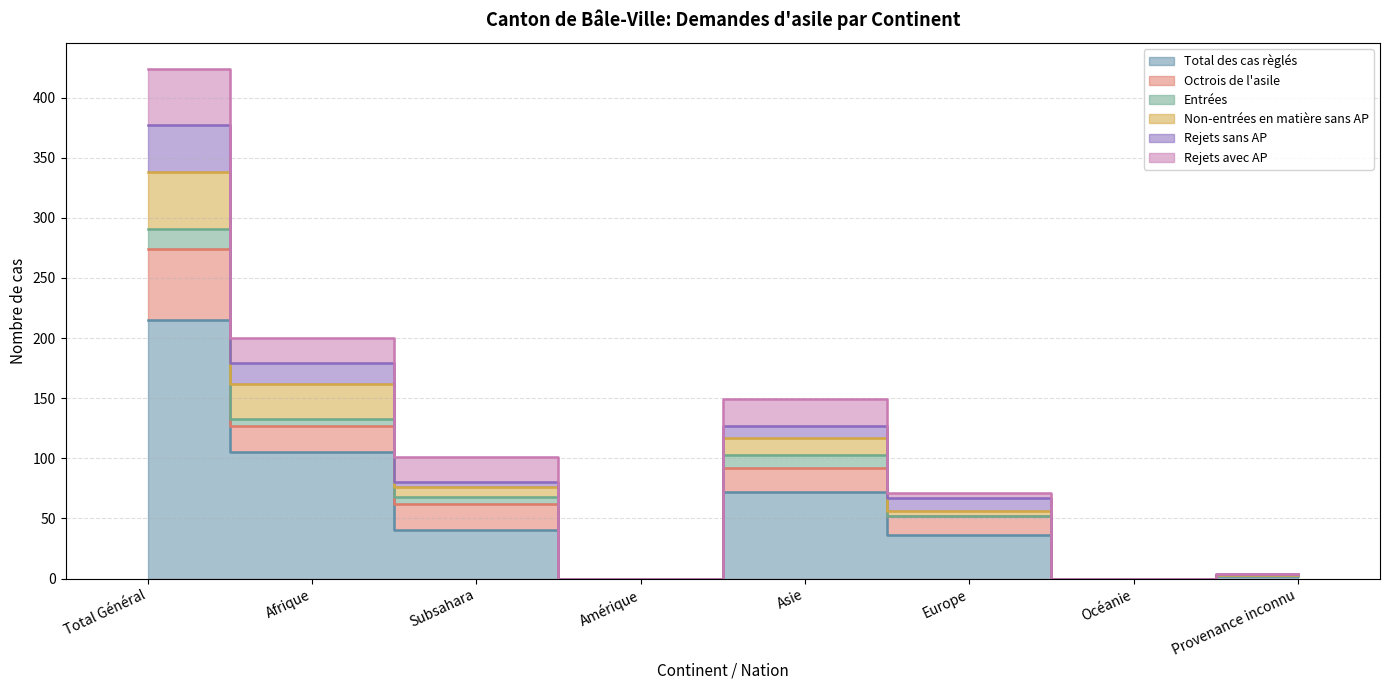

True or false: Total des cas règlés and Rejets sans AP cross at least once.

False